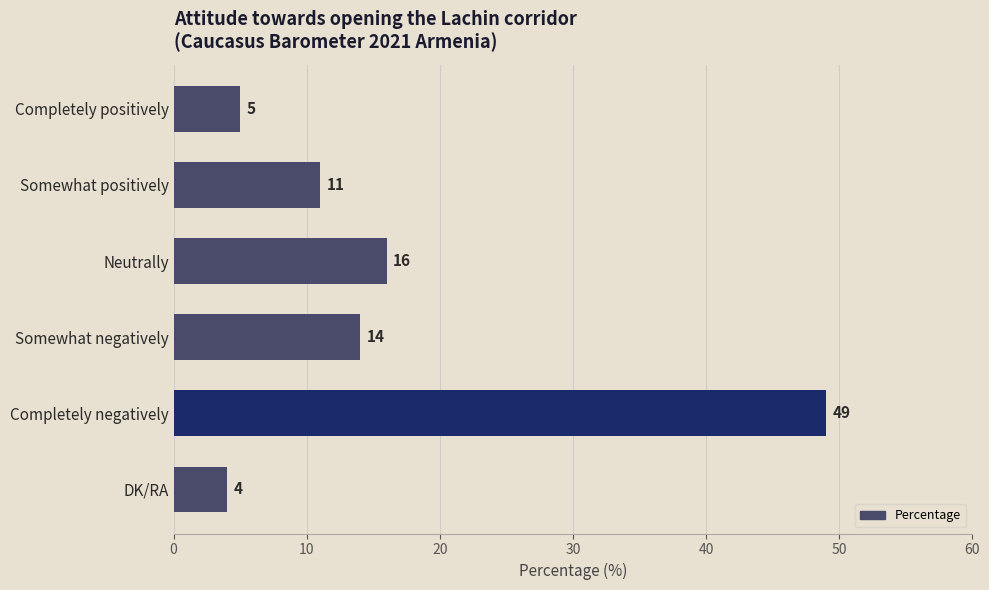

Reading bottom to top, list all the values displayed in this chart.

DK/RA=4	Completely negatively=49	Somewhat negatively=14	Neutrally=16	Somewhat positively=11	Completely positively=5